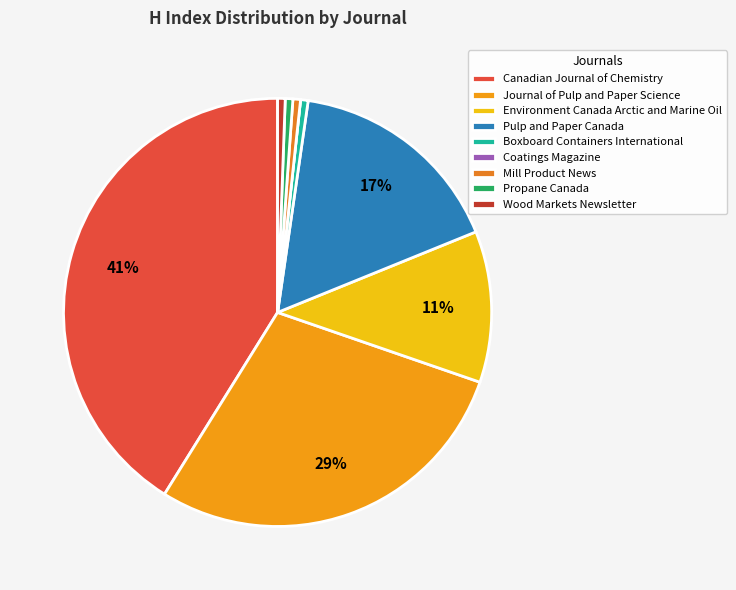

How many segments does this pie chart have?

9